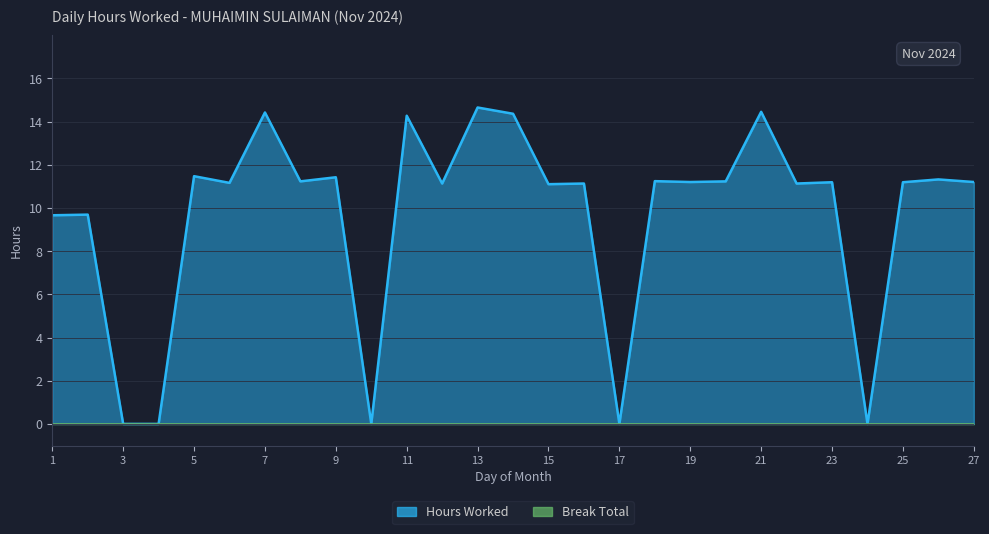

Where is the data nearest to the value 7?

1